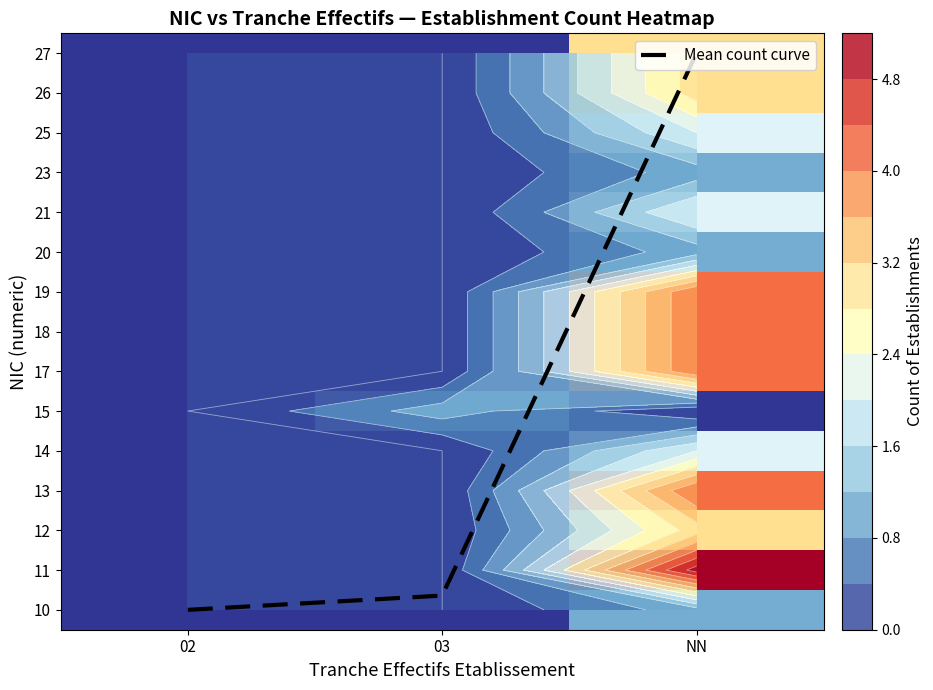

Which series has the largest range (max minus min)?

Mean count curve